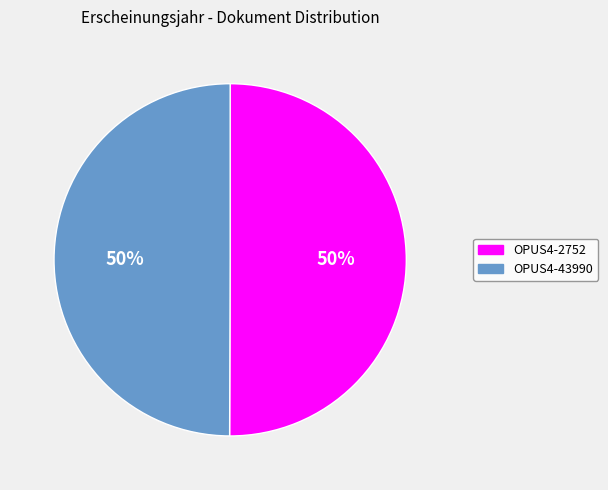

What percentage is the OPUS4-43990 slice, to the nearest percent?

50%